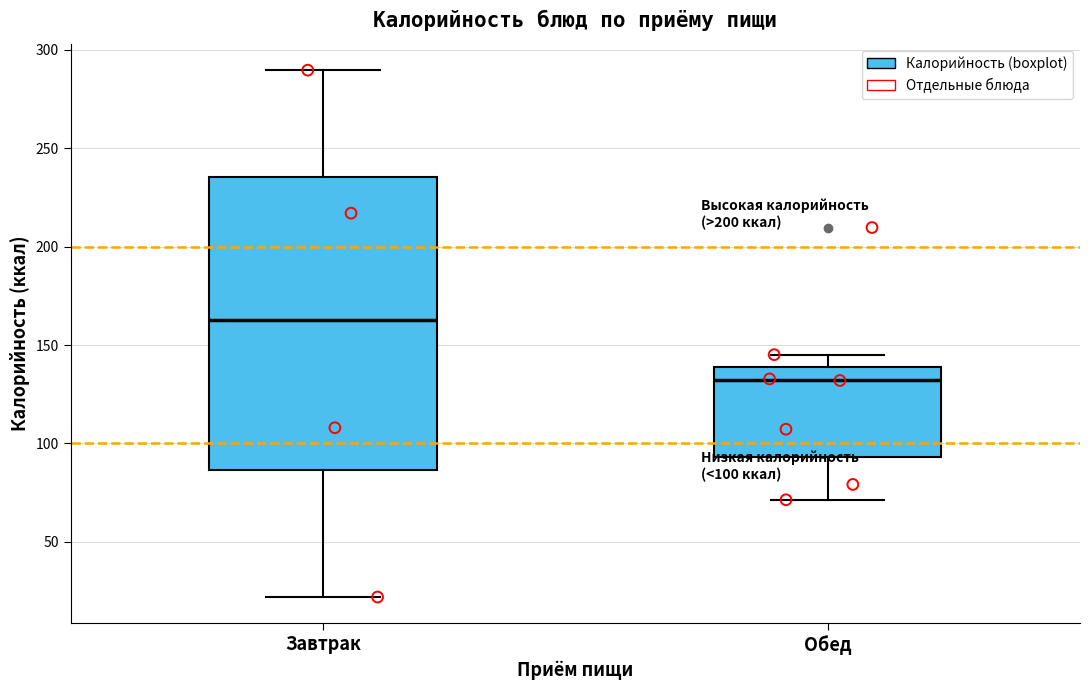

Comparing the boxes themselves (not the whiskers), which one is the tallest?

Завтрак